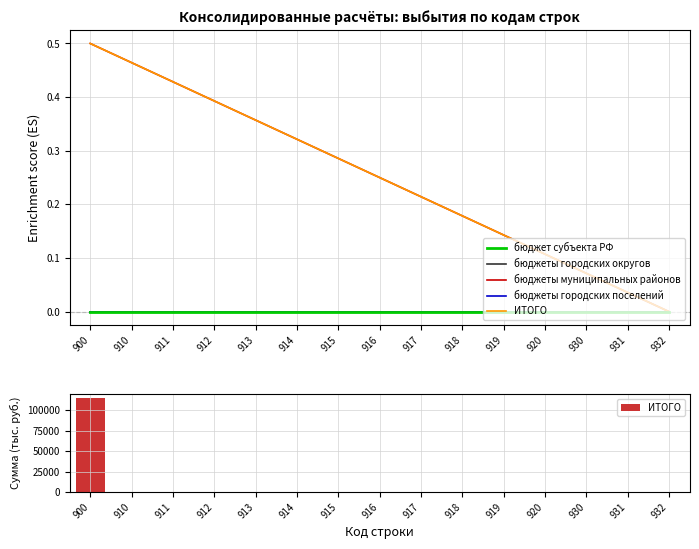

How many categories are shown in the chart?

15